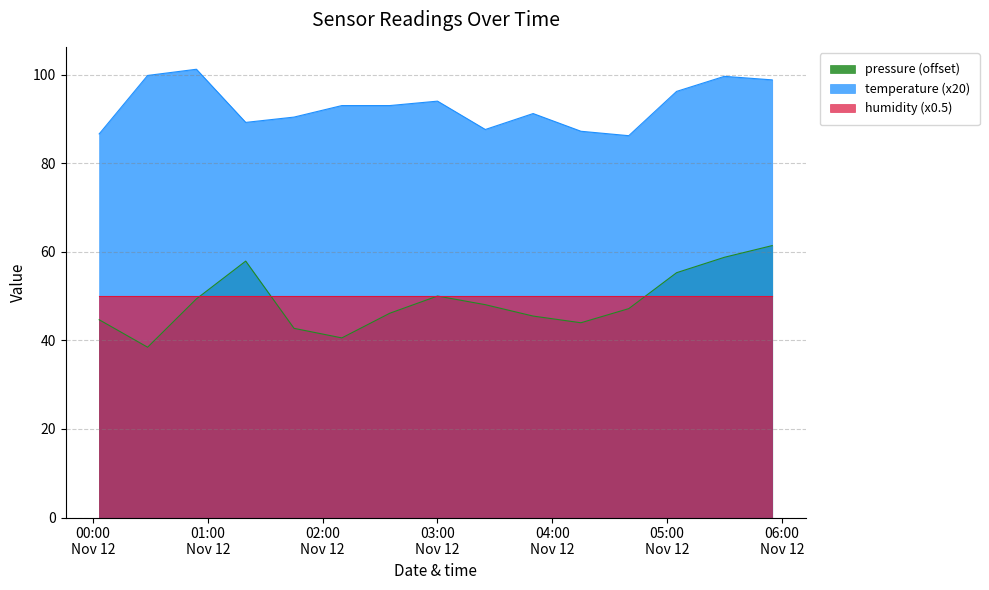

What is the greatest value displayed?

101.2